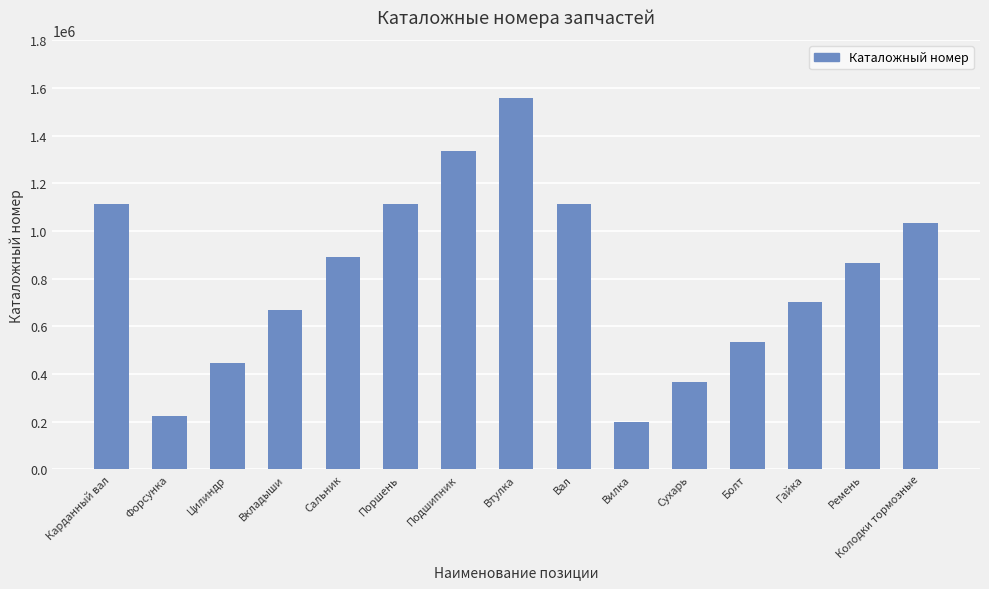

Which category has the highest value across all series?

Втулка